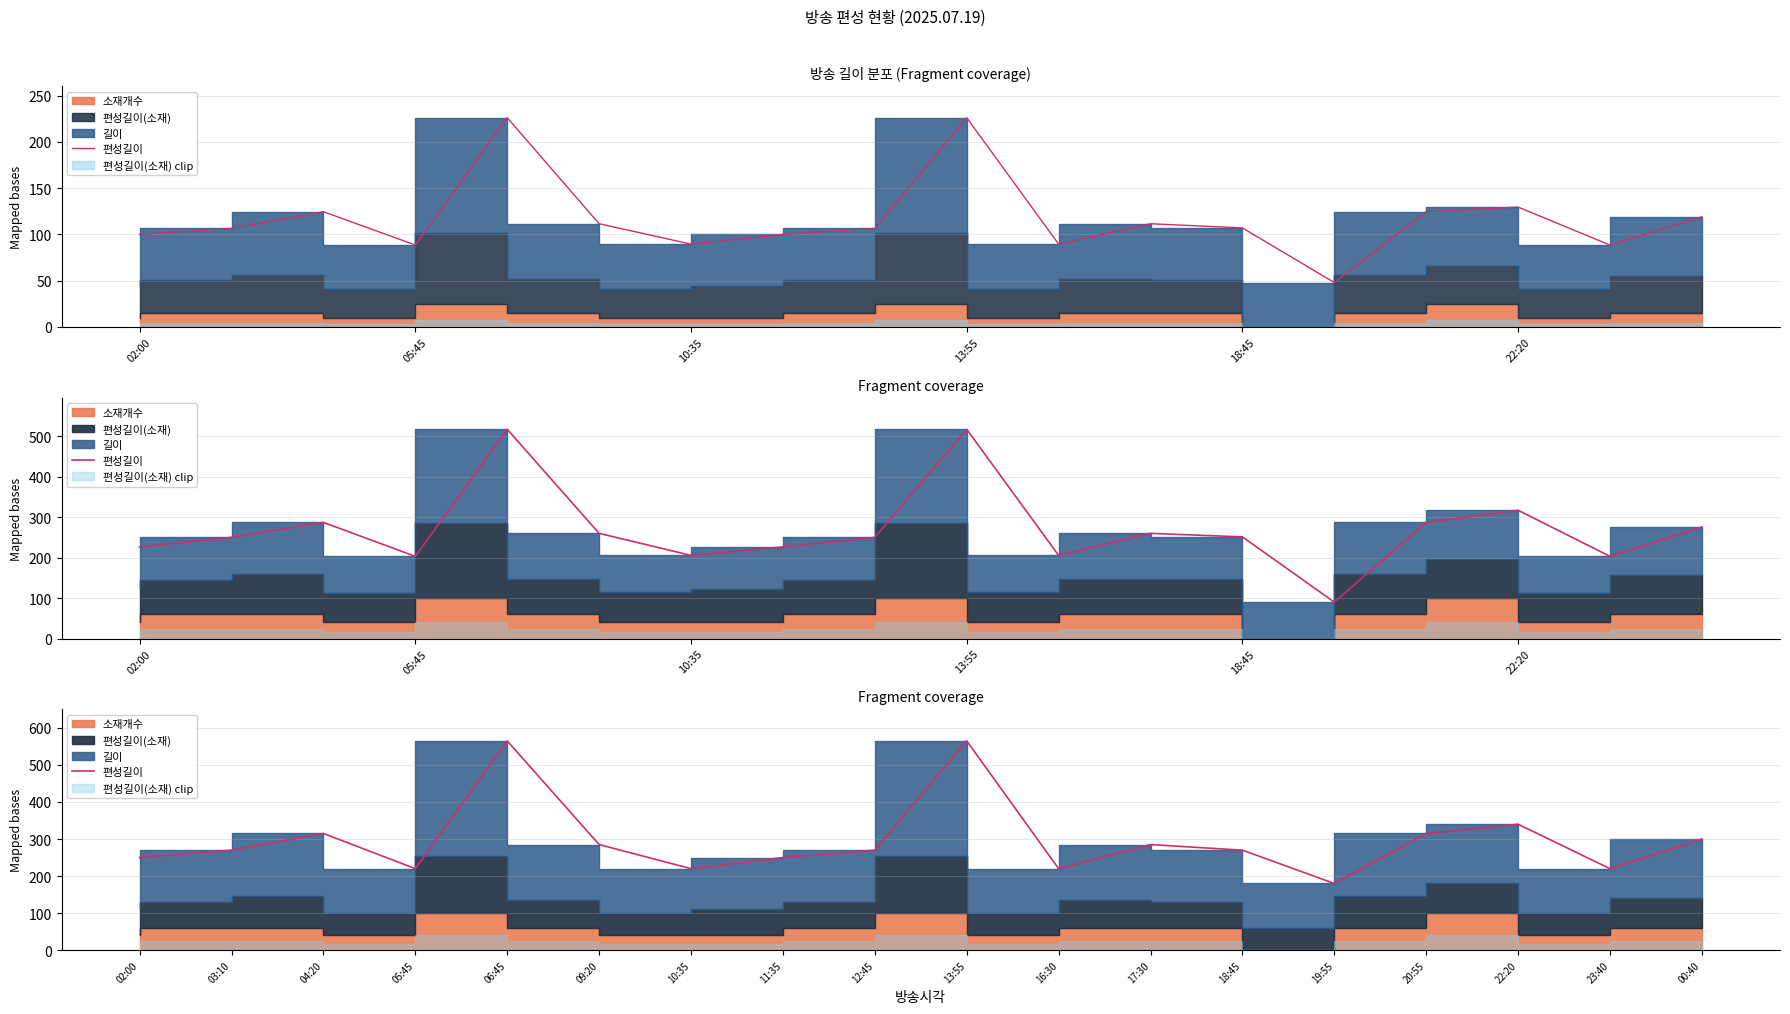

What is the average value?

297